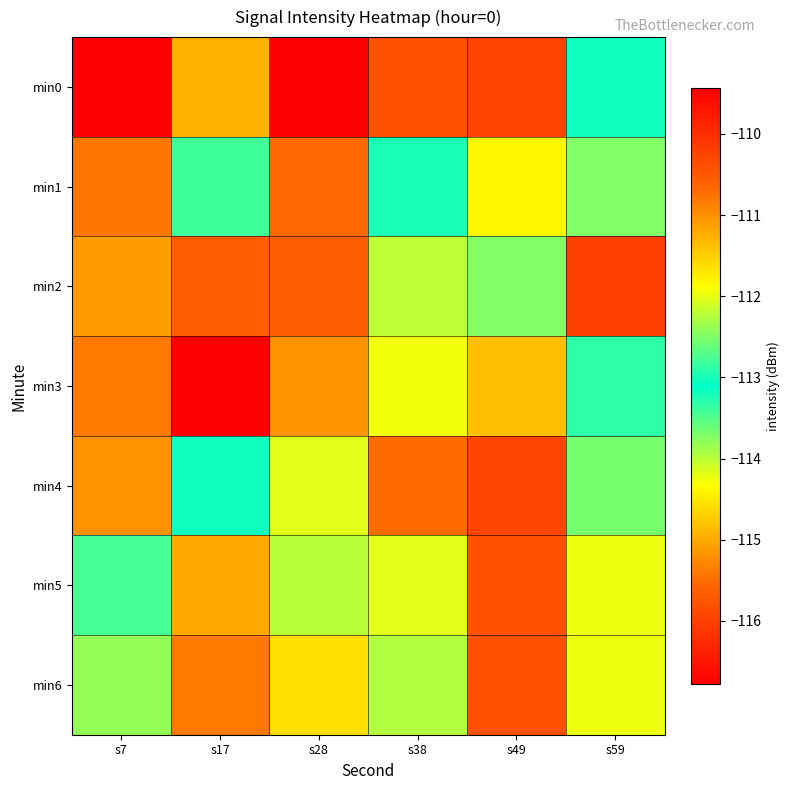

How many series are shown in this chart?

7